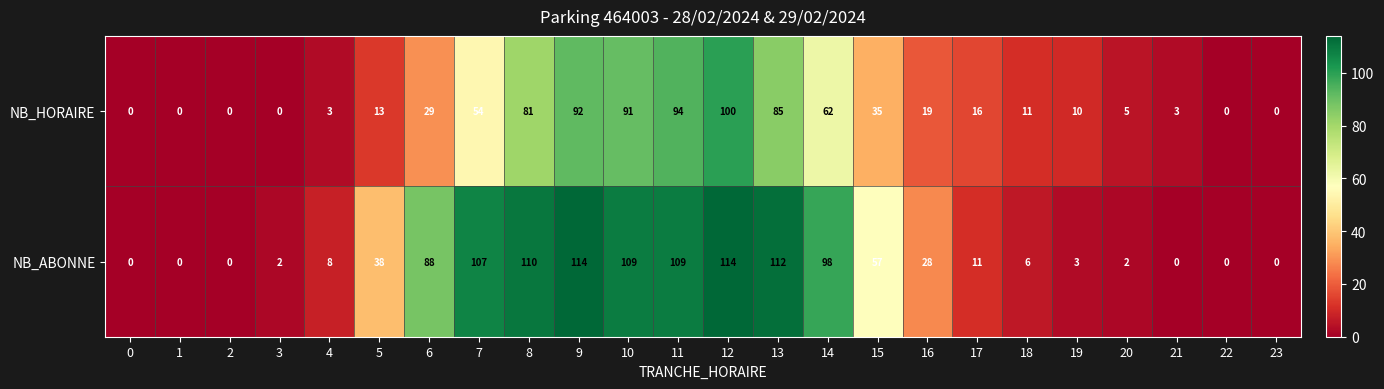

How many series are shown in this chart?

2